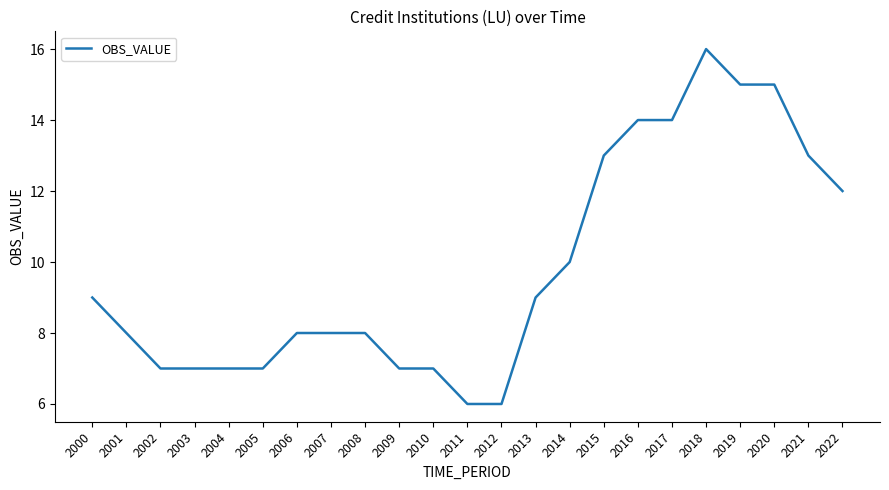

Is it true that the value at 2000 is 13?

False